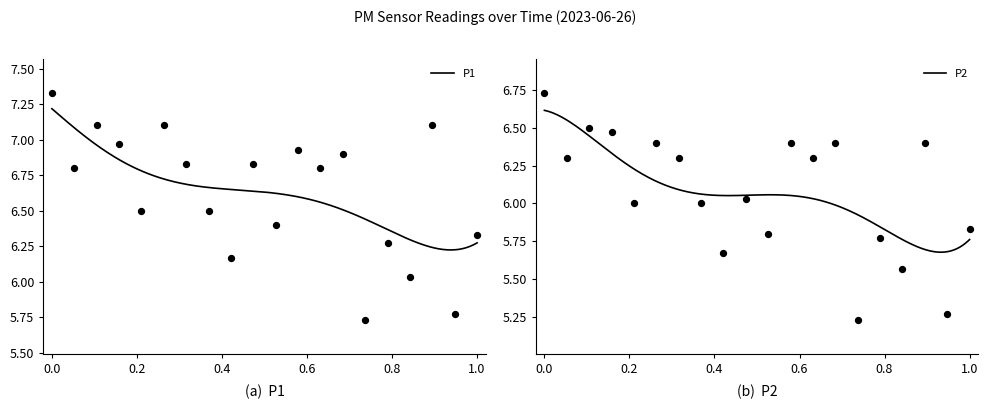

Which series has the largest total across all categories?

P1